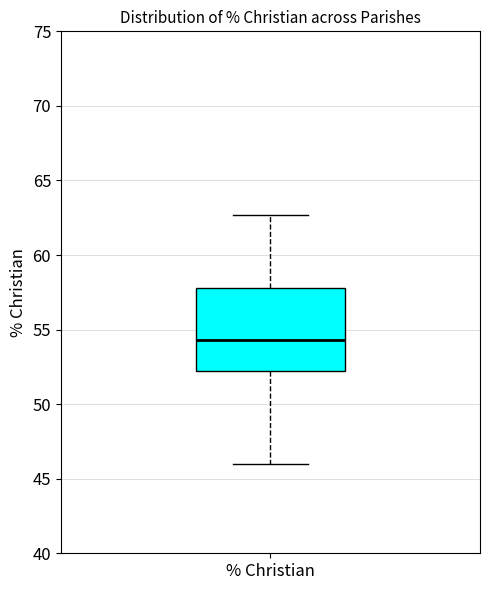

Read this box plot against the y-axis: the position of the median line, the range covered by the box, and the ends of both whiskers. The values are not printed on the chart, so give them approximately, as read against the axis.

median 54.5, box 52.0 to 58.0, whiskers 46.0 to 62.5